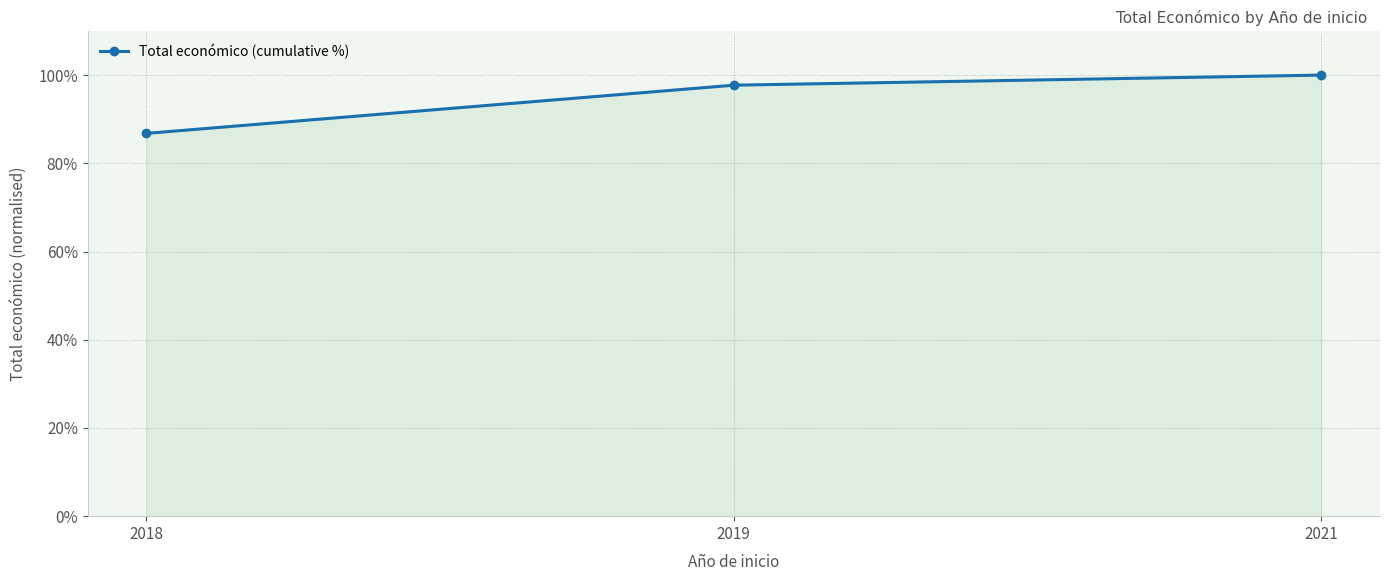

What is the sum of all values?

284.5